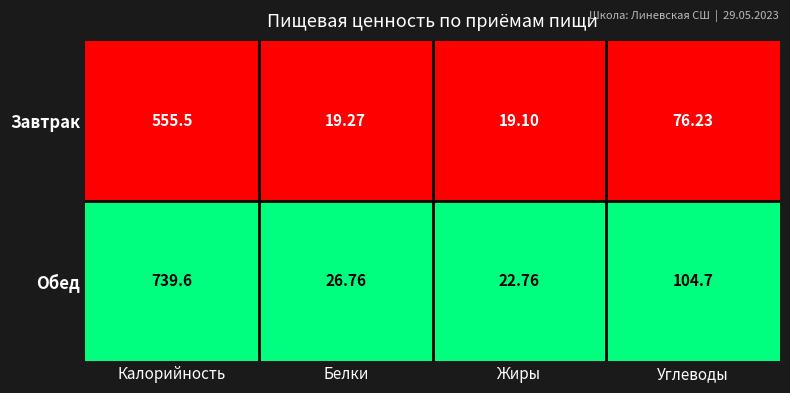

Which category has the highest value across all series?

Калорийность